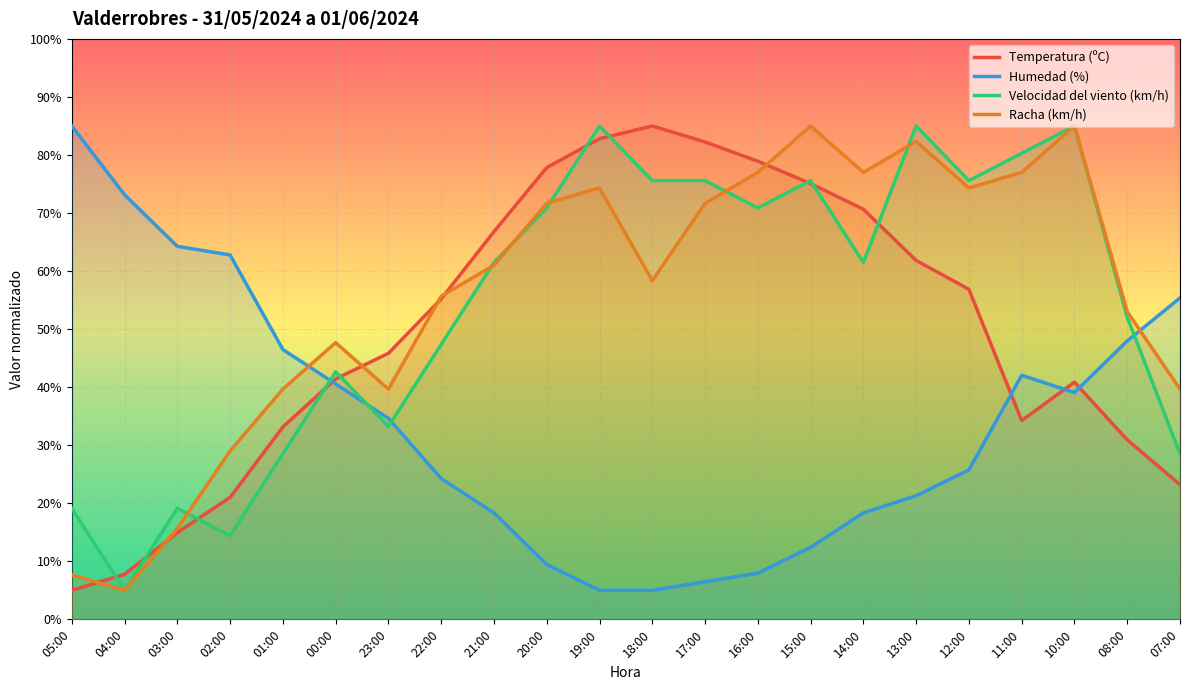

What is the difference between the maximum and second lowest values in the Velocidad del viento (km/h) series?

70.6